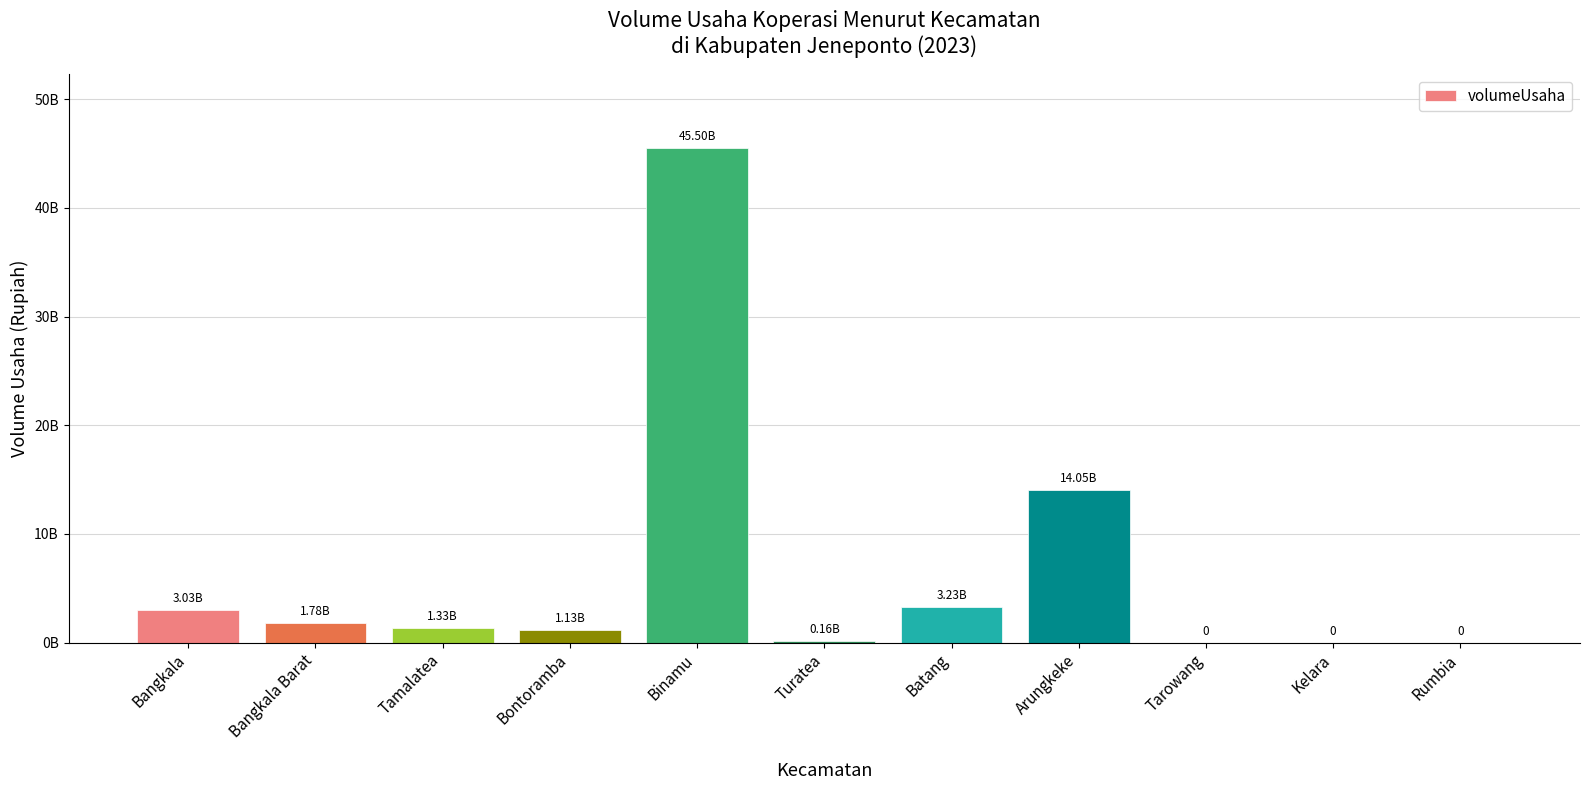

What is the average value?

6383319315